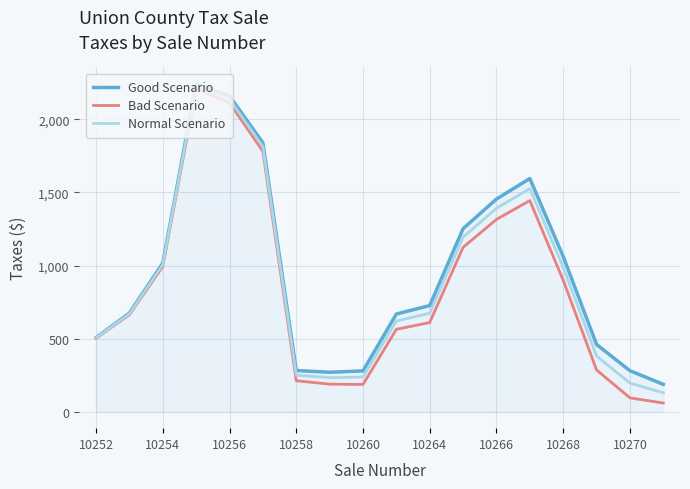

Which series has the widest spread of values?

Bad Scenario